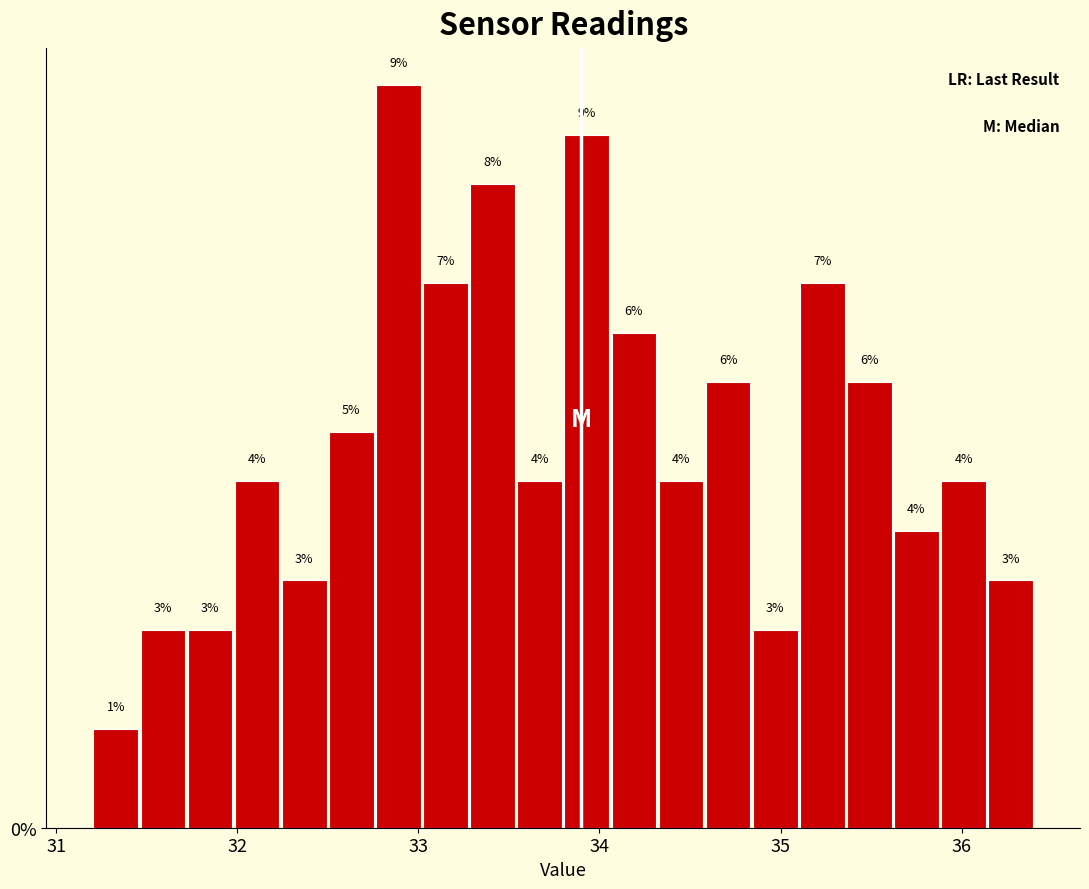

Read against the x-axis, roughly where is the centre of the tallest bar?

32.9